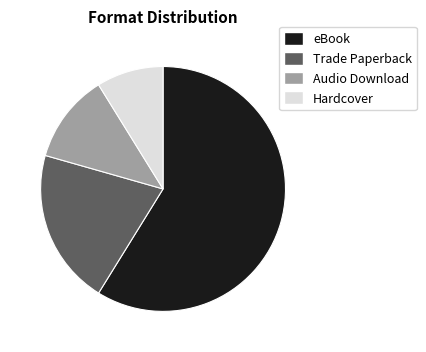

Do Hardcover and eBook together represent more than half of the pie?

Yes